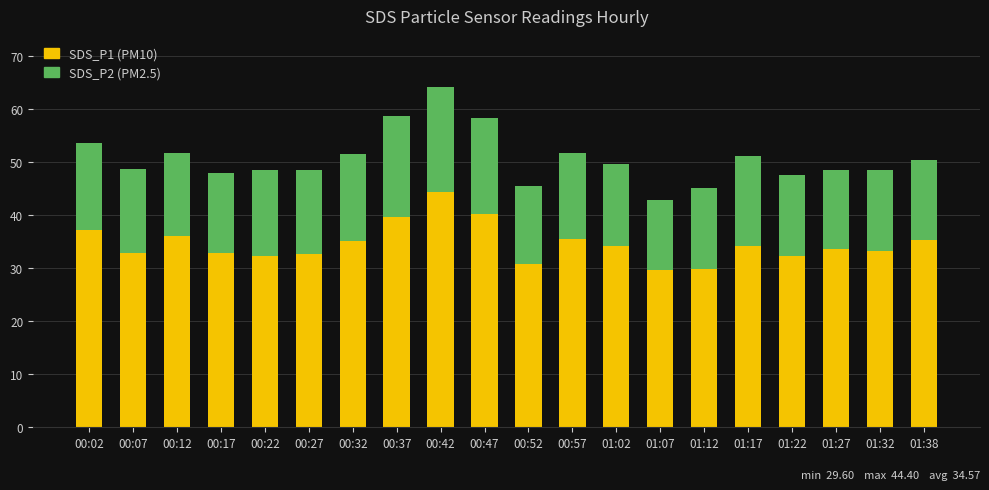

What is the total value across all series at 00:02?

53.6